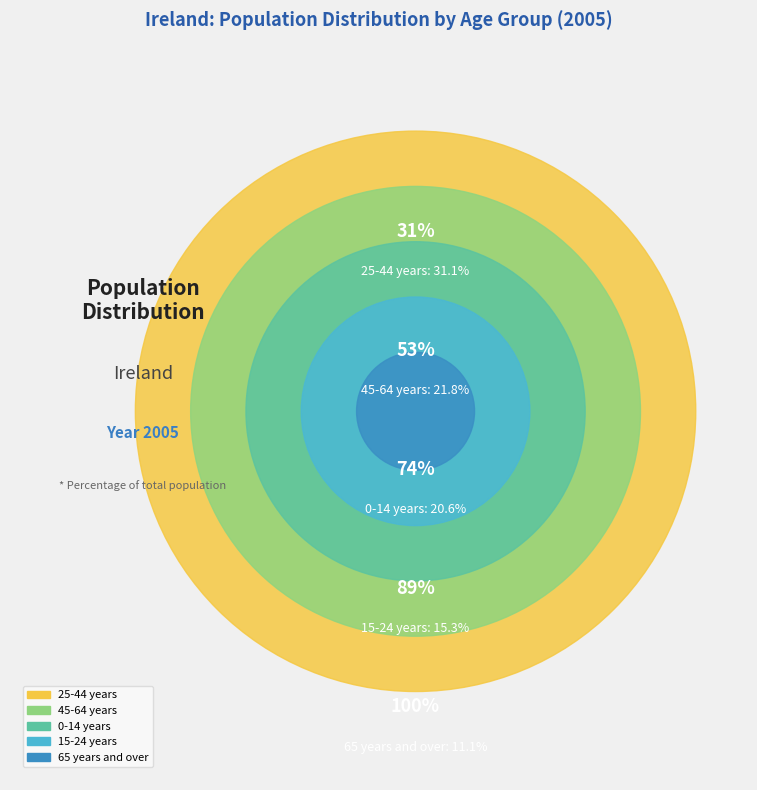

What is the change in value from 25-44 years to 45-64 years?

-9.3